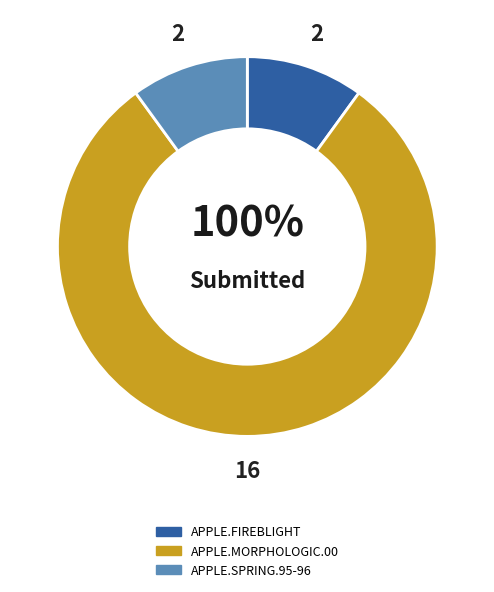

Which slice represents more than half of the pie?

APPLE.MORPHOLOGIC.00